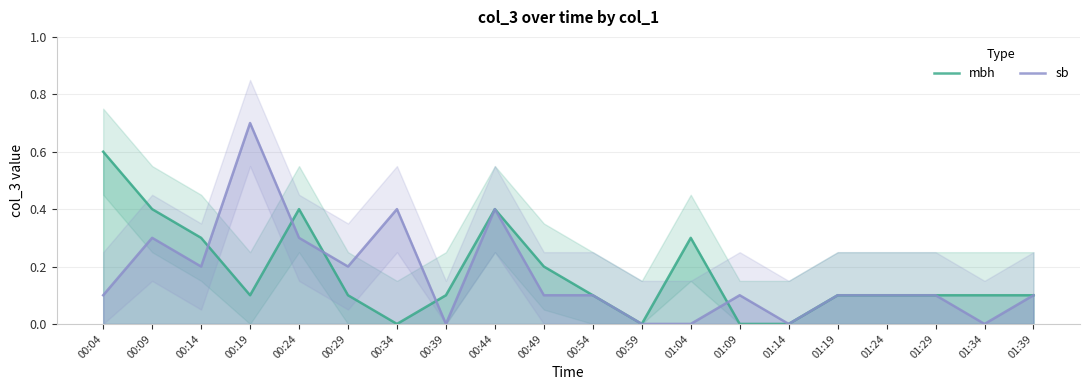

The sb series shows 0.4 at 00:34. True or false?

True